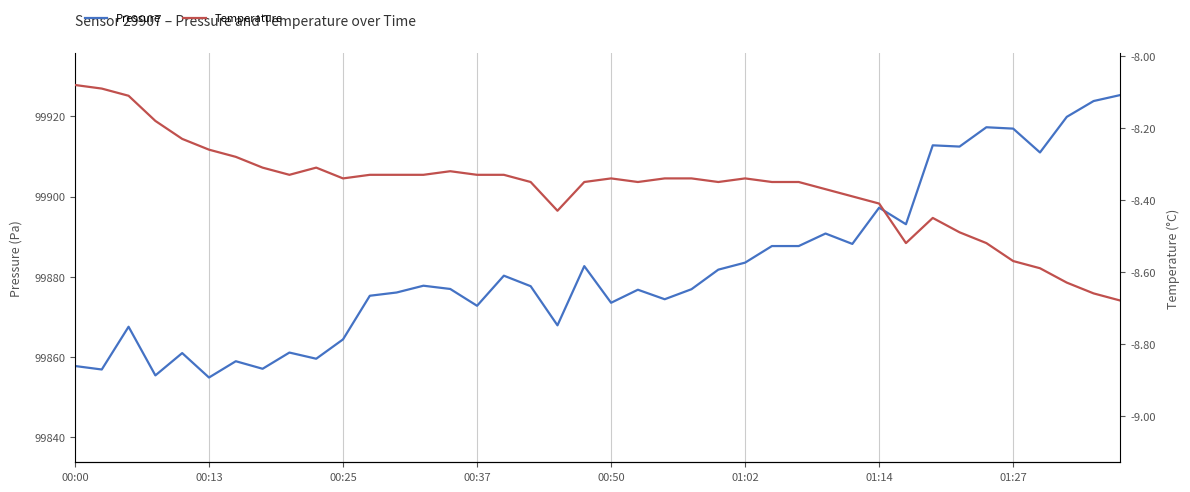

The Temperature series shows -14.4 at 33. True or false?

False